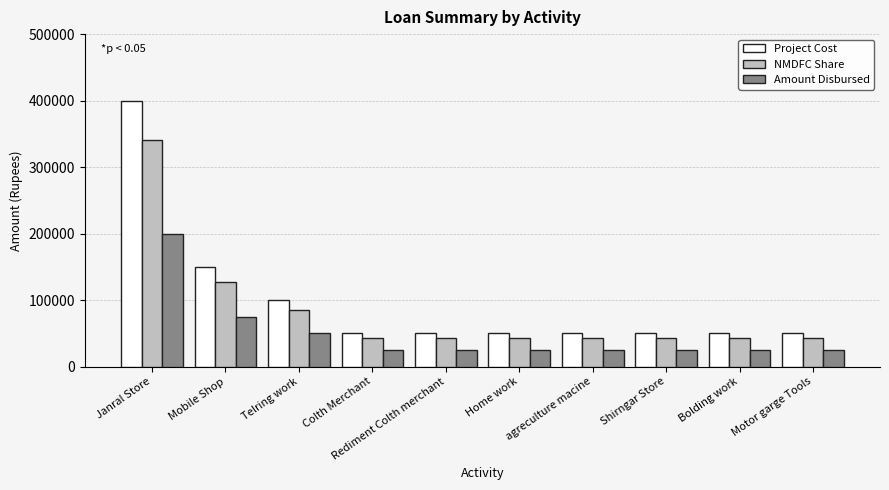

What is the difference between the maximum and second lowest values in the NMDFC Share series?

297500